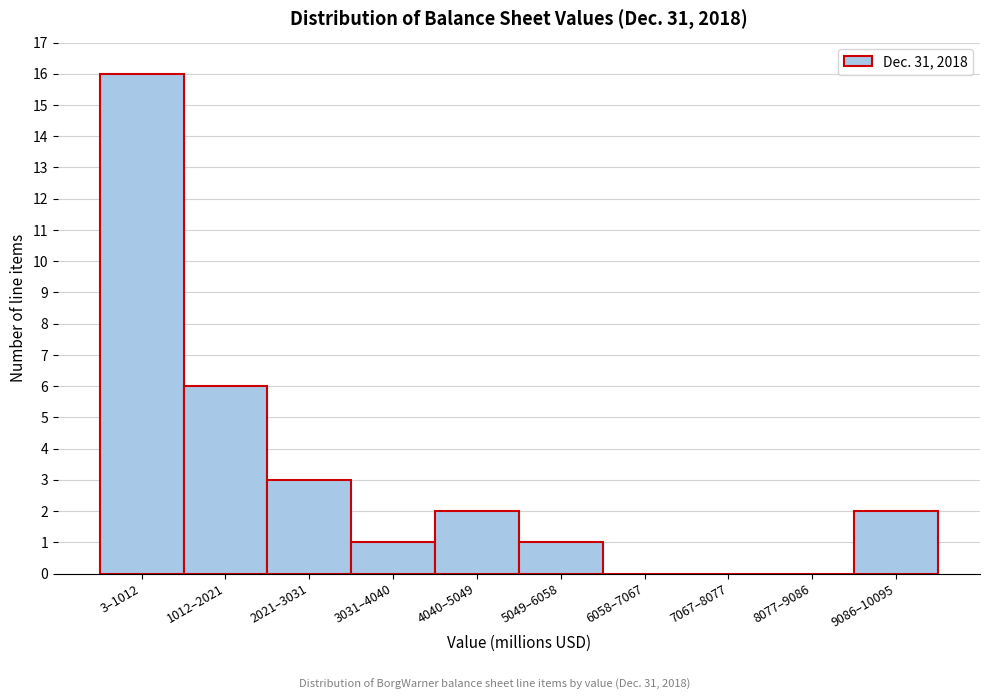

Reading left to right, list all the values displayed in this chart.

3–1012=16	1012–2021=6	2021–3031=3	3031–4040=1	4040–5049=2	5049–6058=1	6058–7067=0	7067–8077=0	8077–9086=0	9086–10095=2